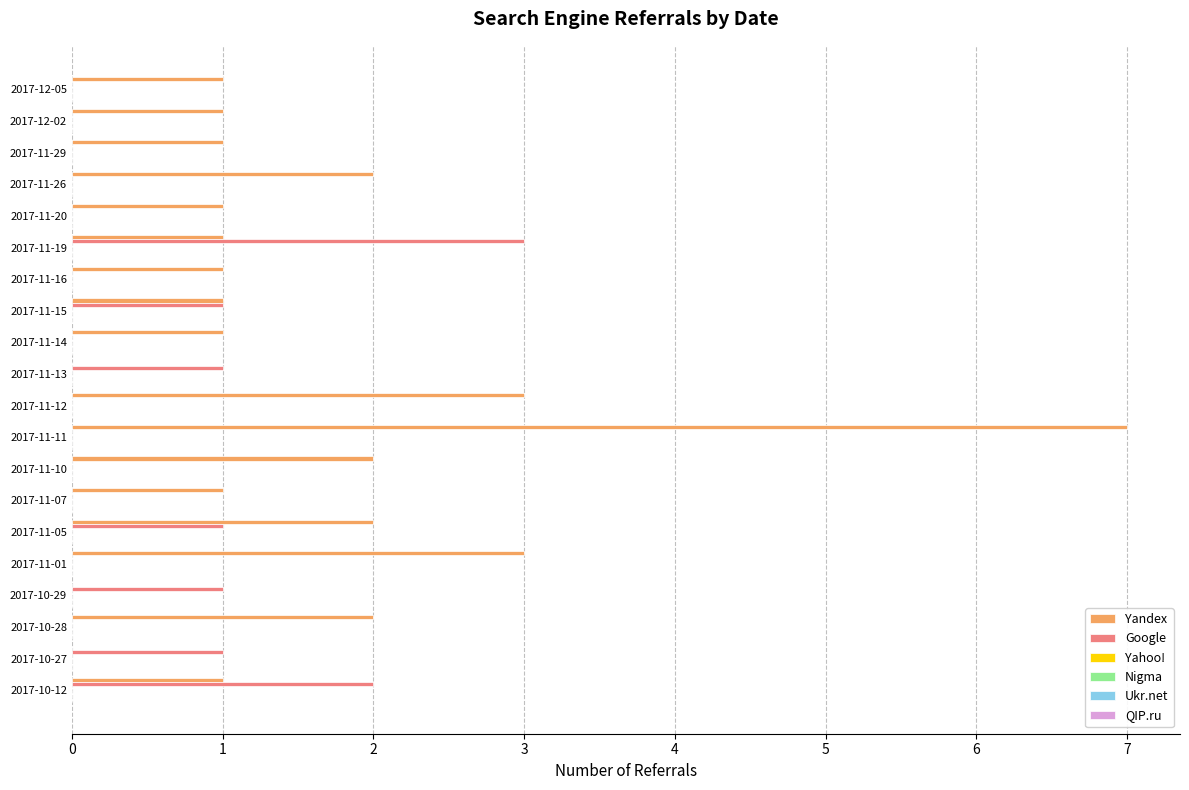

What is the sum of all Yandex values?

31